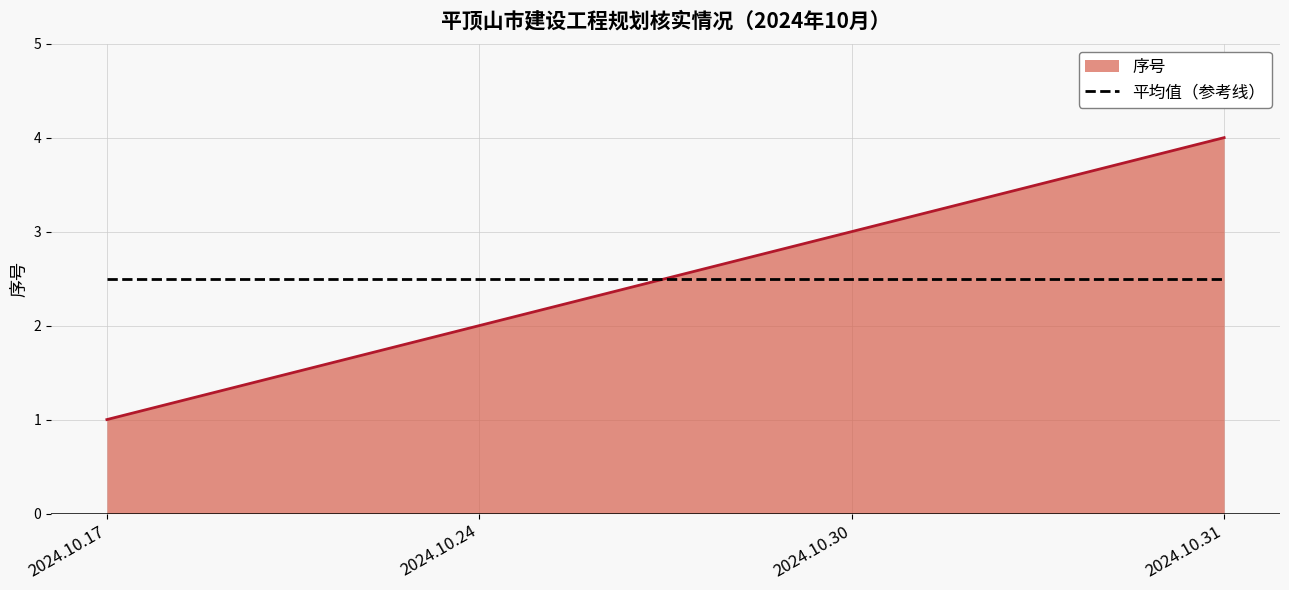

Reading left to right, list all the values displayed in this chart.

1	2	3	4